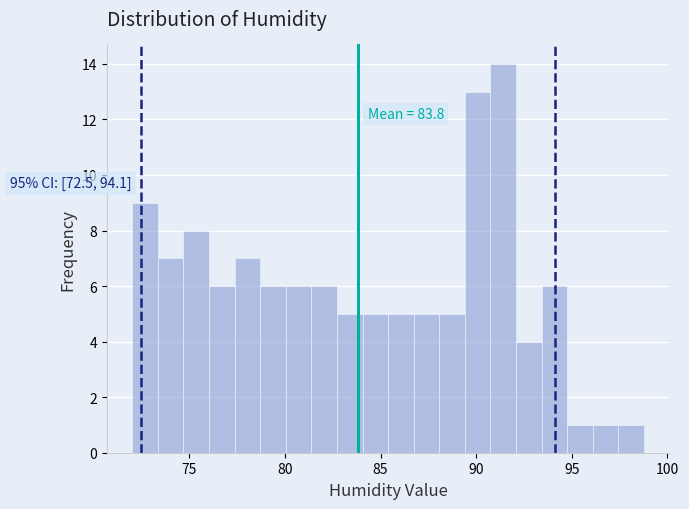

Read against the x-axis, roughly where is the centre of the tallest bar?

91.5